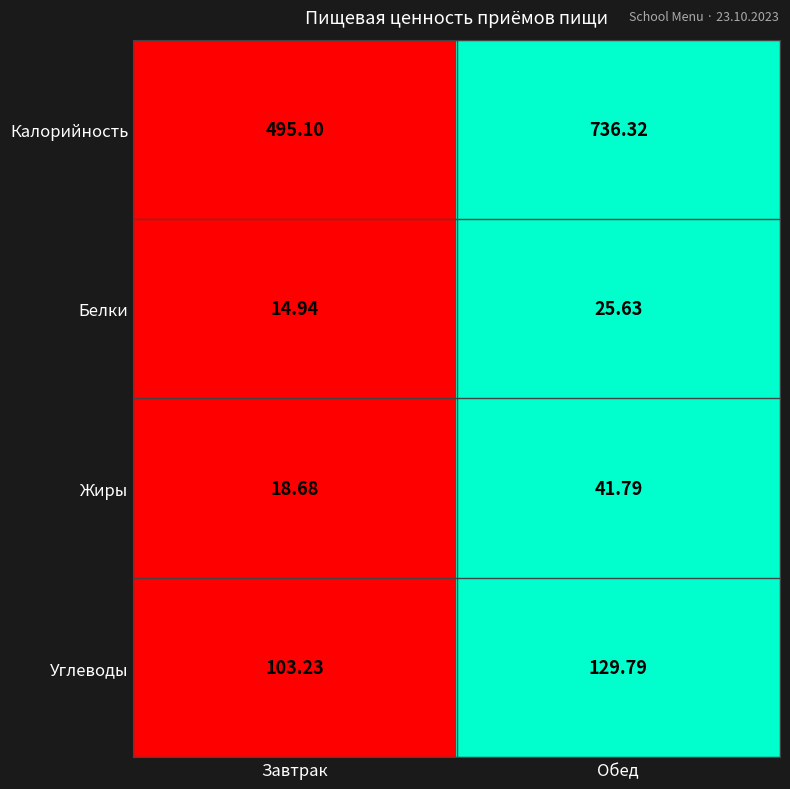

Which label corresponds to the smallest value in the chart?

Завтрак